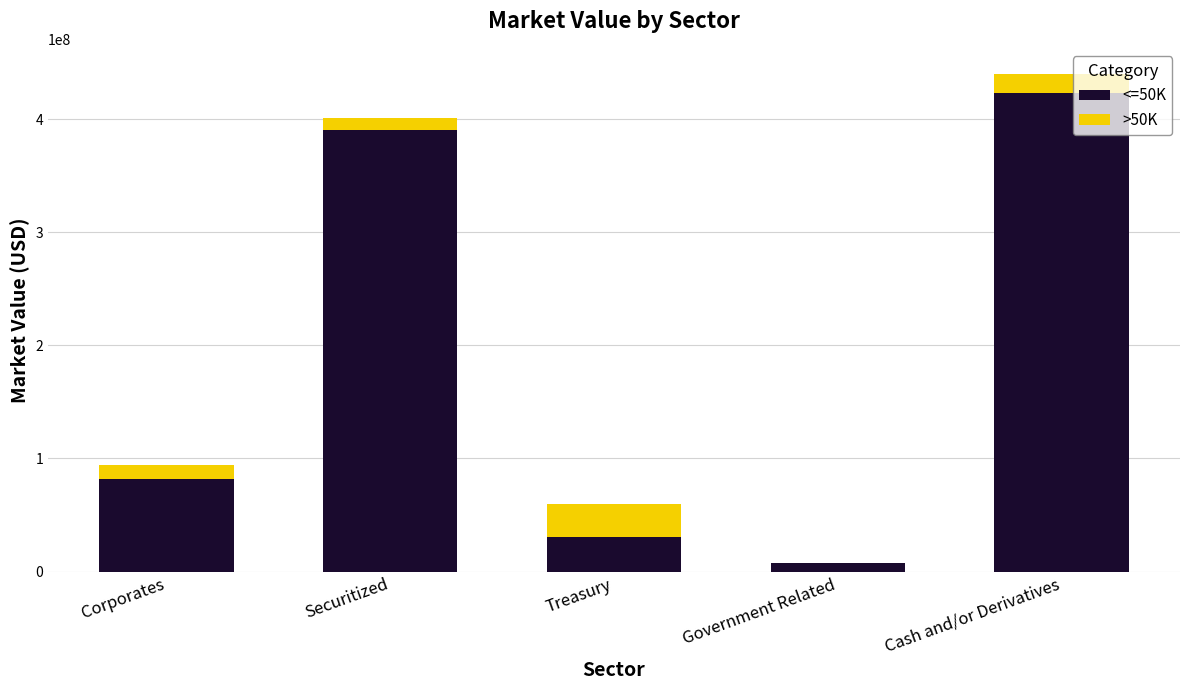

What is the maximum value for <=50K?

423359259.9